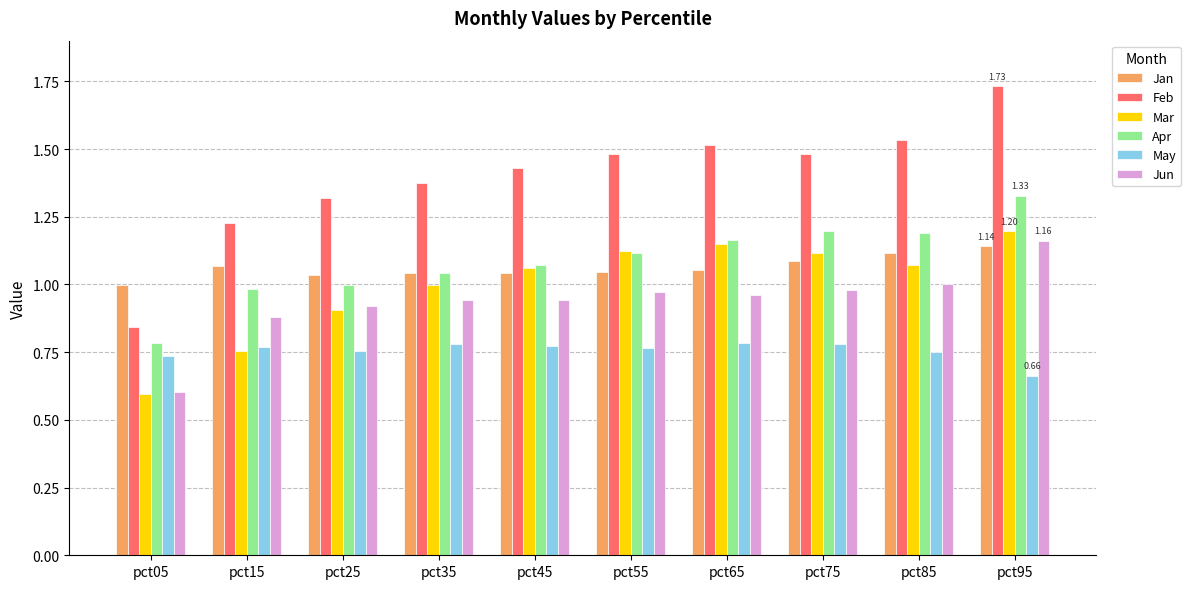

What is the spread (max minus min) of values at pct25?

0.6